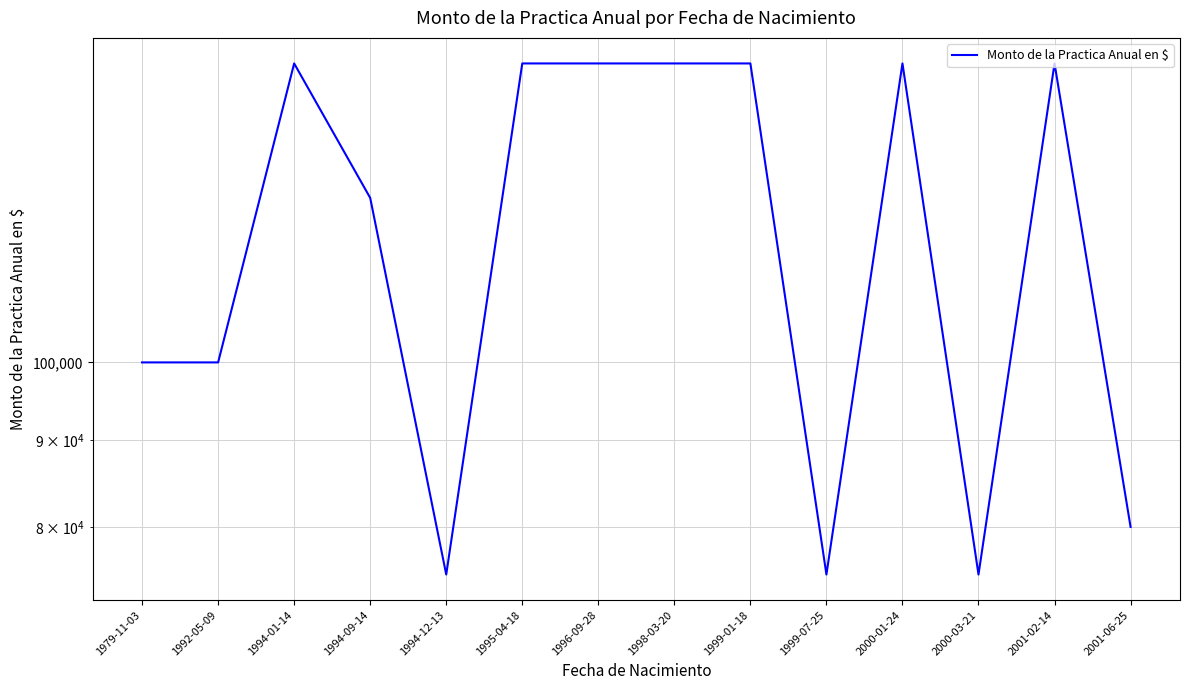

Rank the categories by value from highest to lowest.

1994-01-14, 1995-04-18, 1996-09-28, 1998-03-20, 1999-01-18, 2000-01-24, 2001-02-14, 1994-09-14, 1979-11-03, 1992-05-09, 2001-06-25, 1994-12-13, 1999-07-25, 2000-03-21